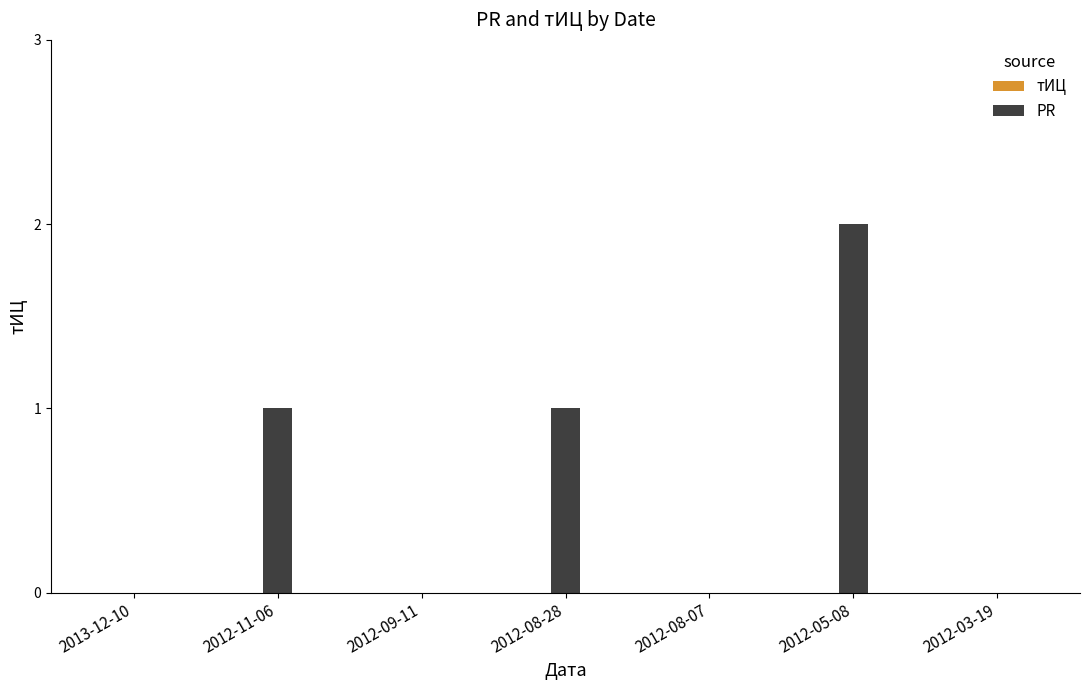

Are the bars horizontal?

No